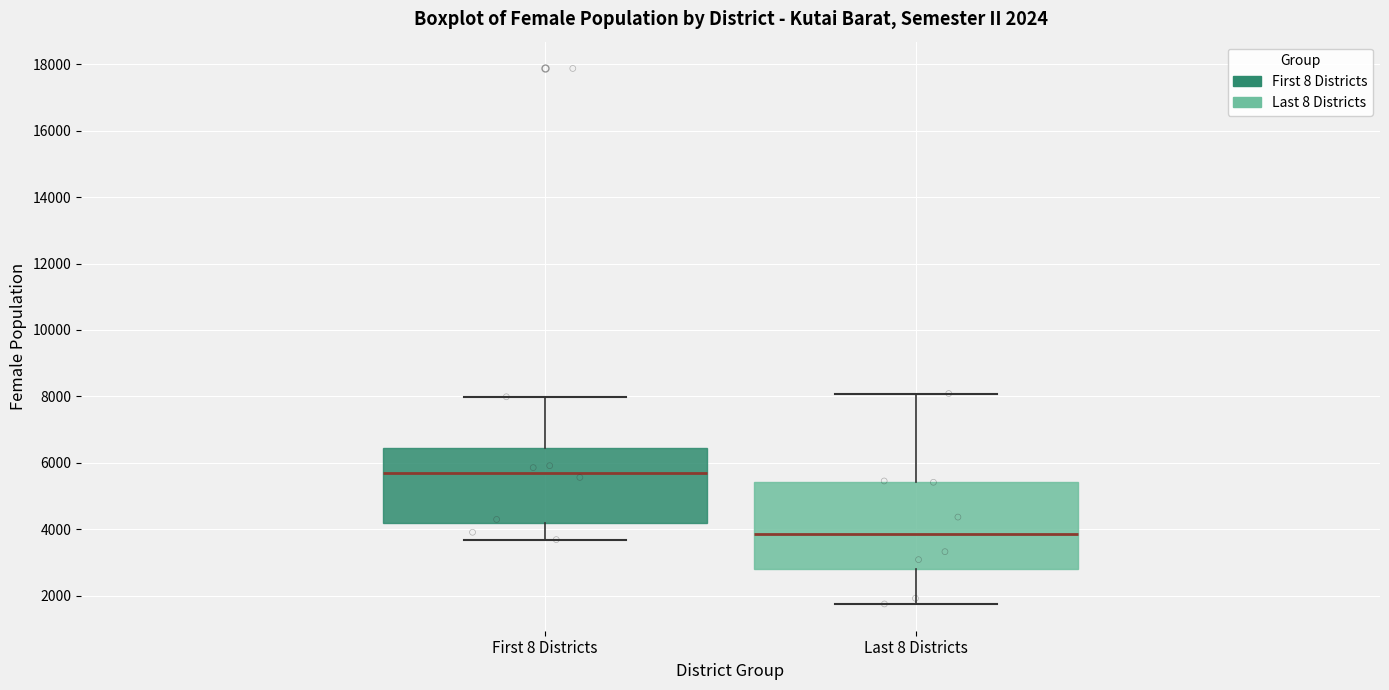

Which box's median line is the lowest?

Last 8 Districts